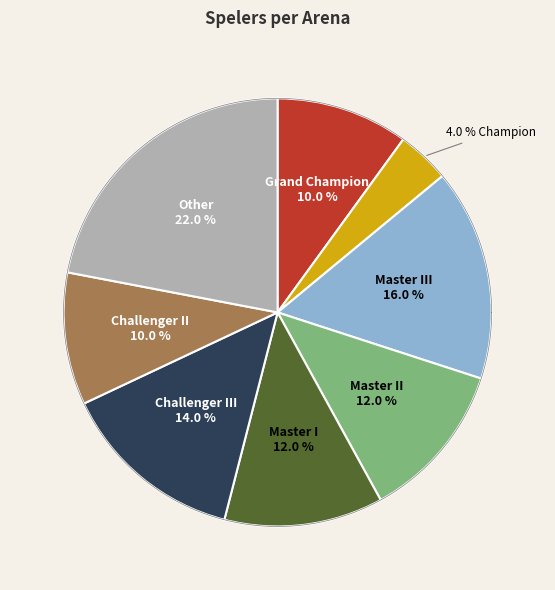

To the nearest percent, what portion does Champion represent?

4%